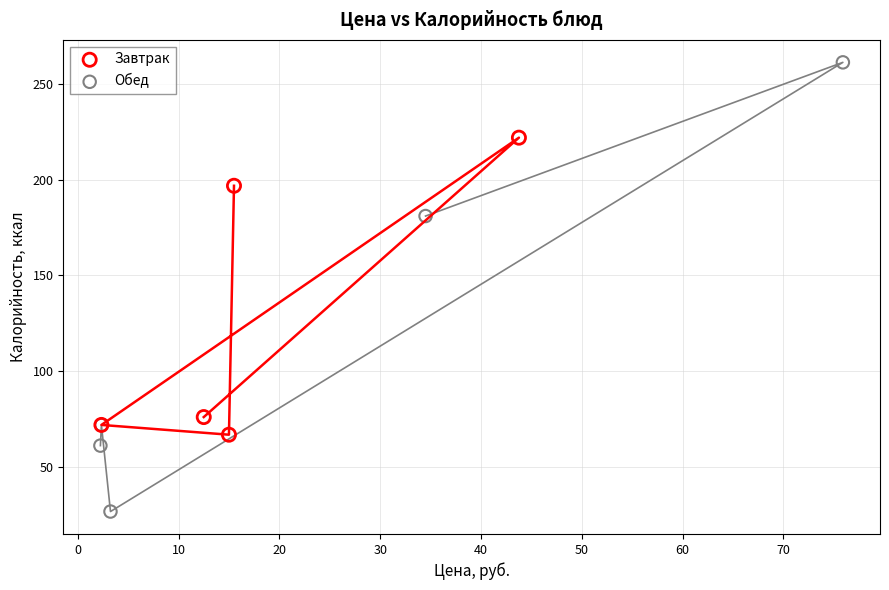

Which series contains the lowest Y value?

Обед